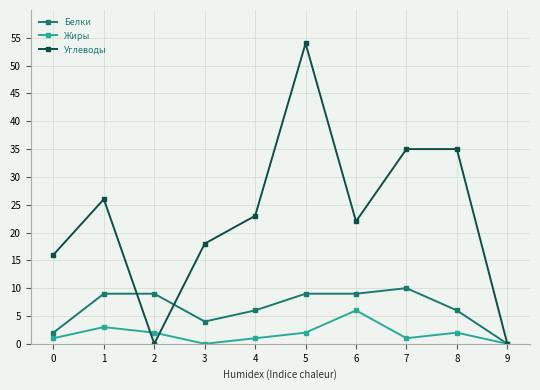

Which series has the largest range (max minus min)?

Углеводы